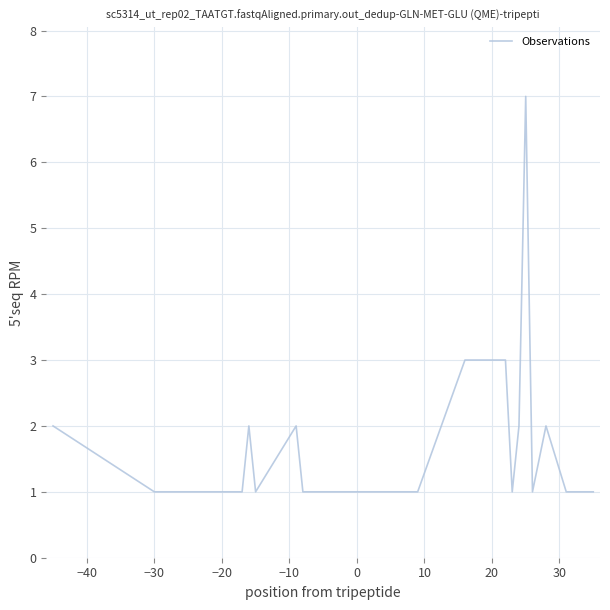

What is the maximum value shown in the chart?

7